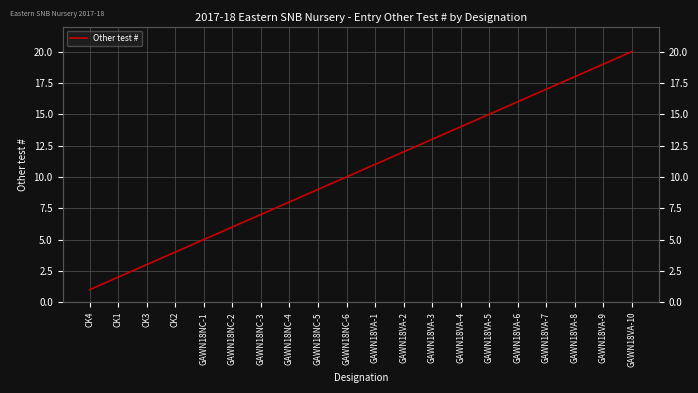

List the labels in order of value, smallest first.

CK4, CK1, CK3, CK2, GAWN18NC-1, GAWN18NC-2, GAWN18NC-3, GAWN18NC-4, GAWN18NC-5, GAWN18NC-6, GAWN18VA-1, GAWN18VA-2, GAWN18VA-3, GAWN18VA-4, GAWN18VA-5, GAWN18VA-6, GAWN18VA-7, GAWN18VA-8, GAWN18VA-9, GAWN18VA-10